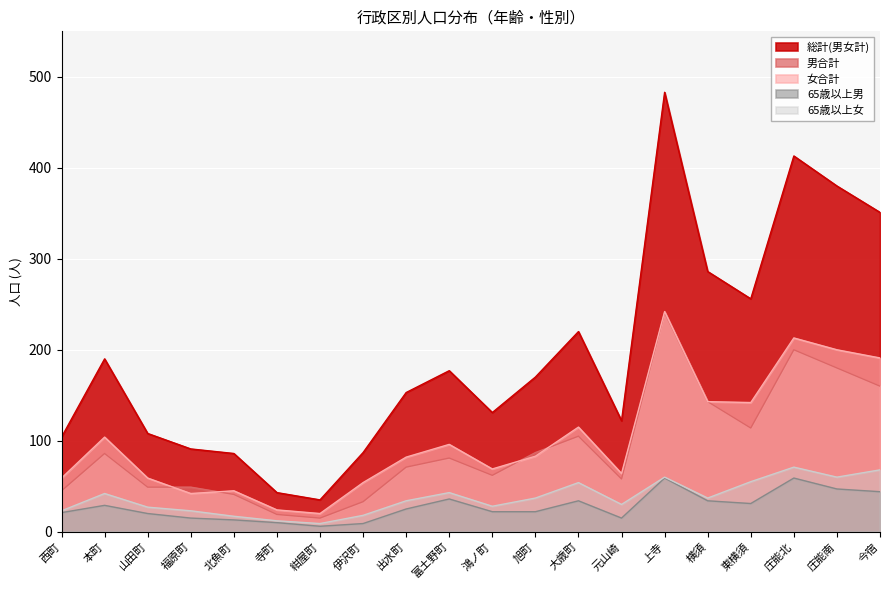

Which series has the largest total across all categories?

総計(男女計)